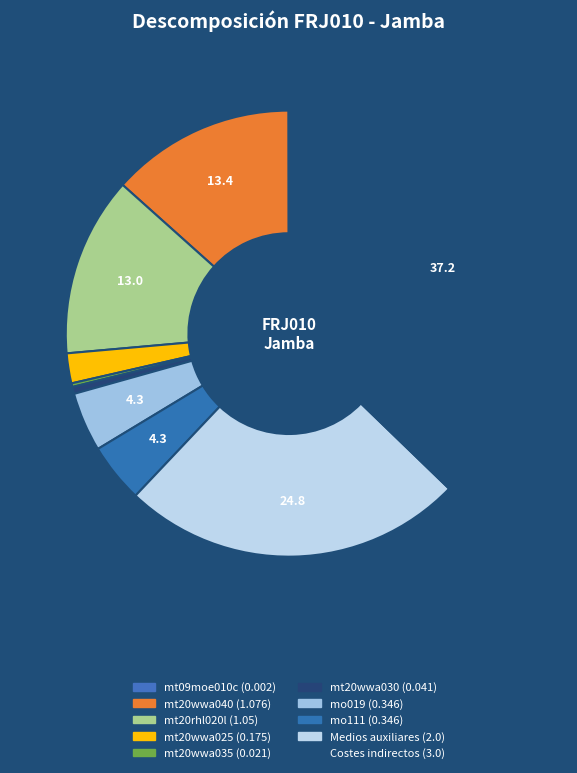

To the nearest percent, what is the combined percentage of mt20wwa040 and Medios auxiliares?

38%